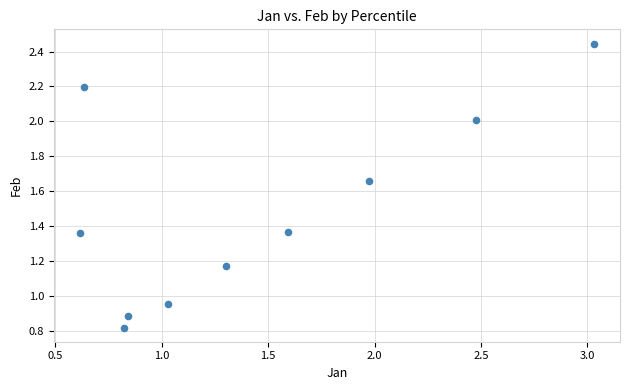

Count the number of points in this scatter plot.

10